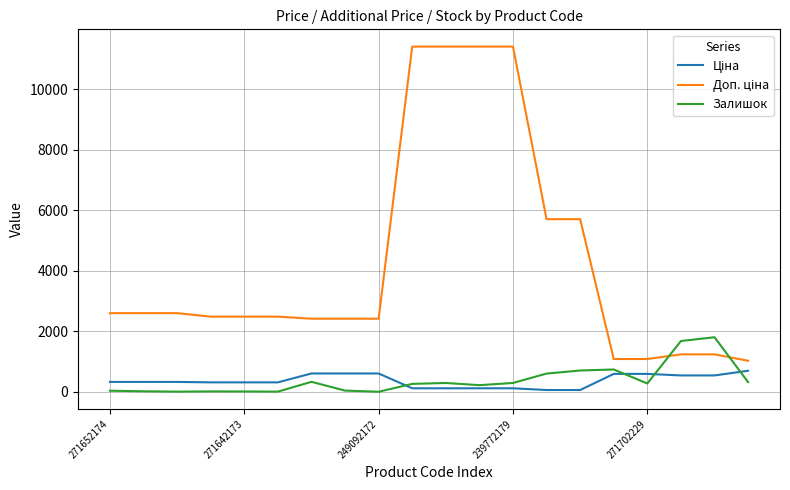

Does the chart have visible grid lines?

Yes